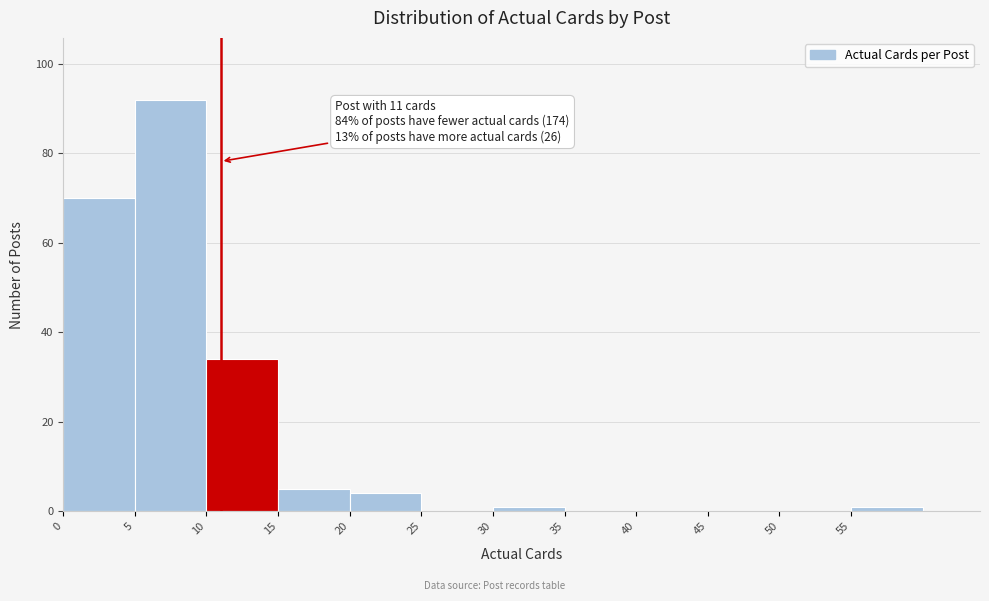

Which range on the x-axis has the tallest bar?

5 to 10